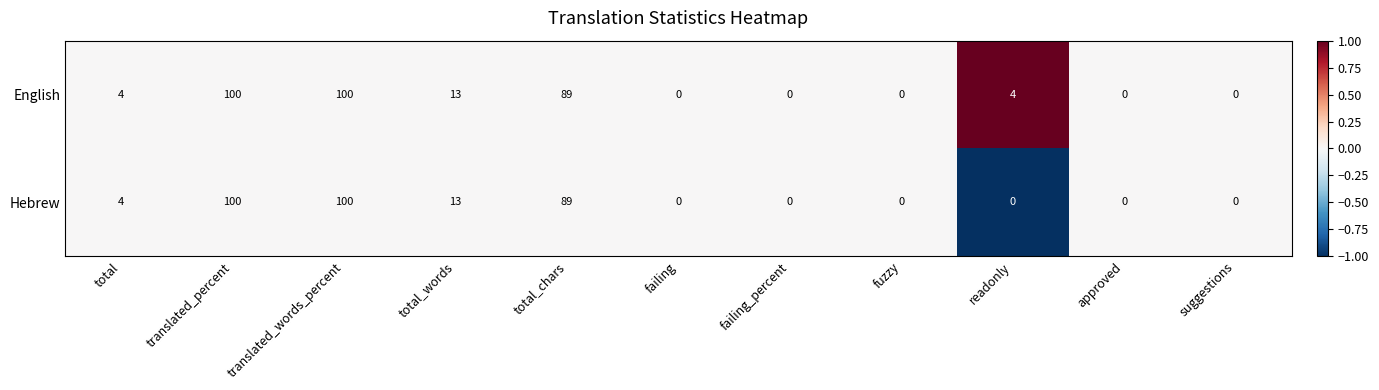

What is the minimum value shown in the chart?

0